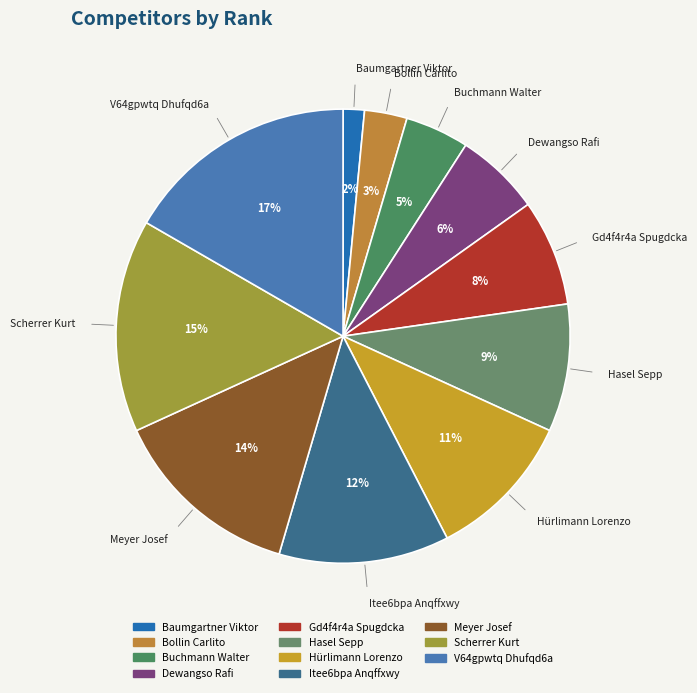

Combined, do Itee6bpa Anqffxwy and Baumgartner Viktor account for over 50%?

No